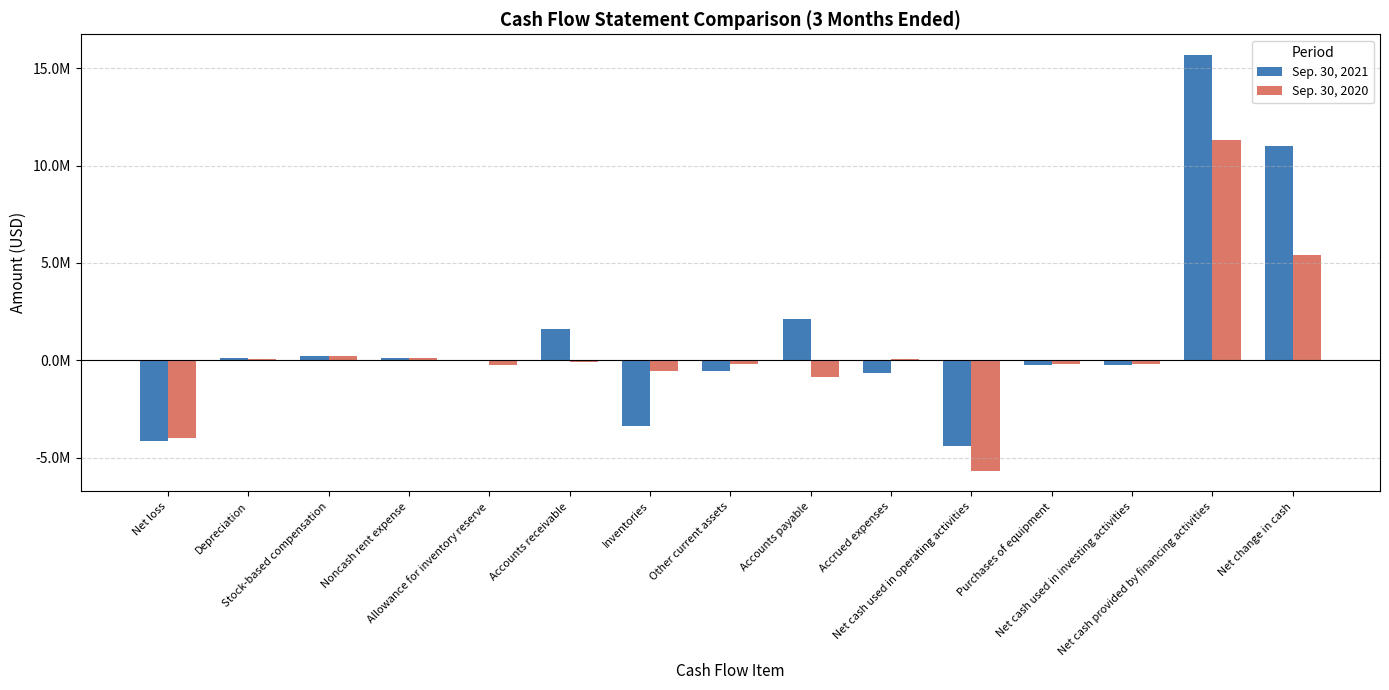

At Accounts payable, list the series in order from largest to smallest.

Sep. 30, 2021, Sep. 30, 2020